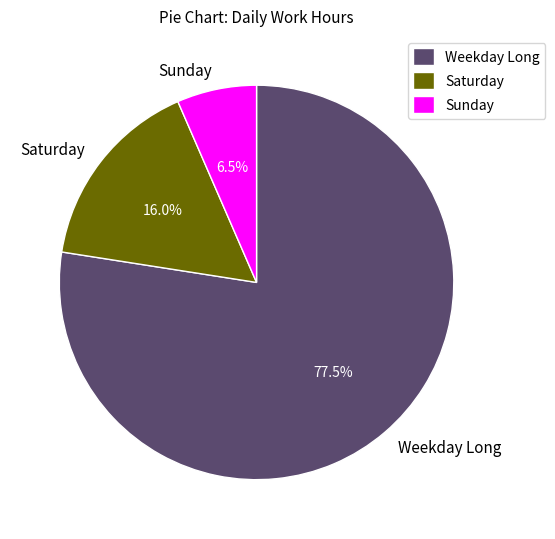

How many segments does this pie chart have?

3